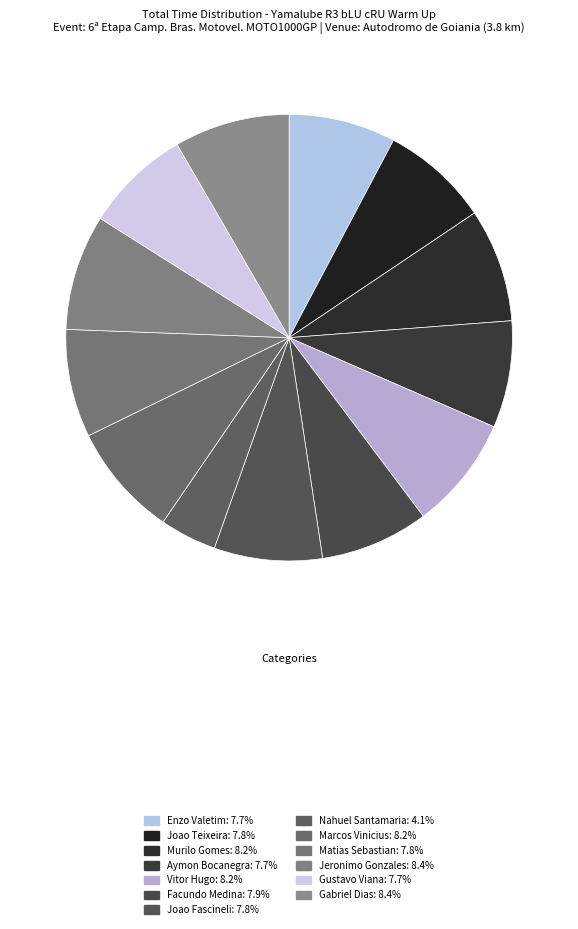

What portion of the pie excludes Joao Teixeira?

92.2%